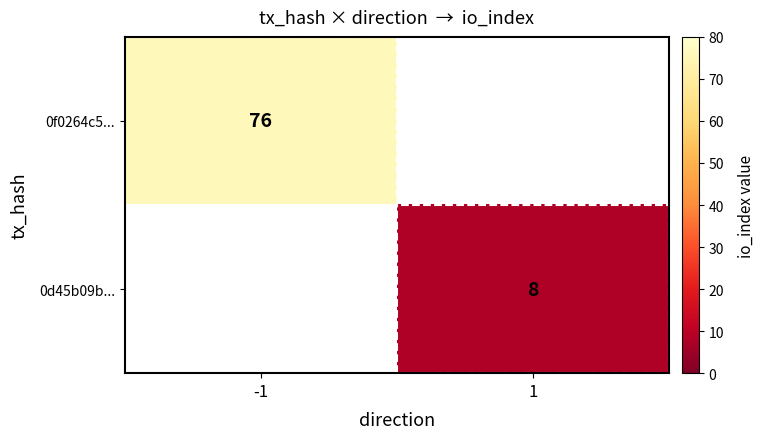

Between 1 and -1, which is larger?

-1